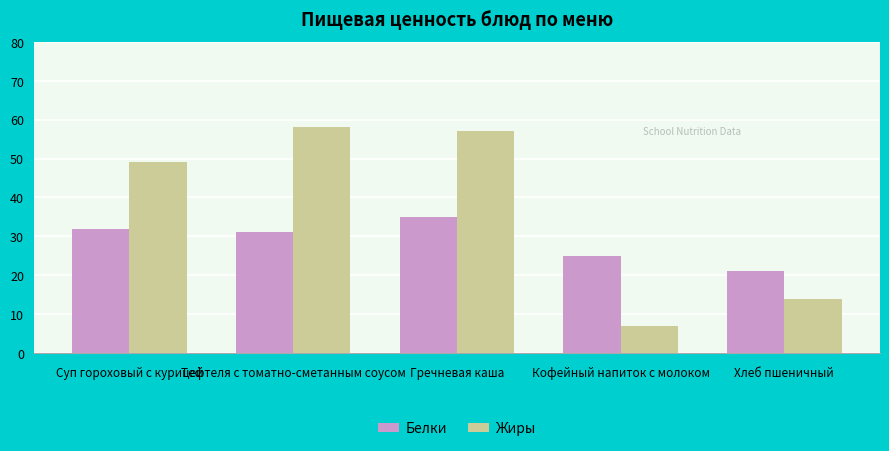

What is the minimum value shown in the chart?

7